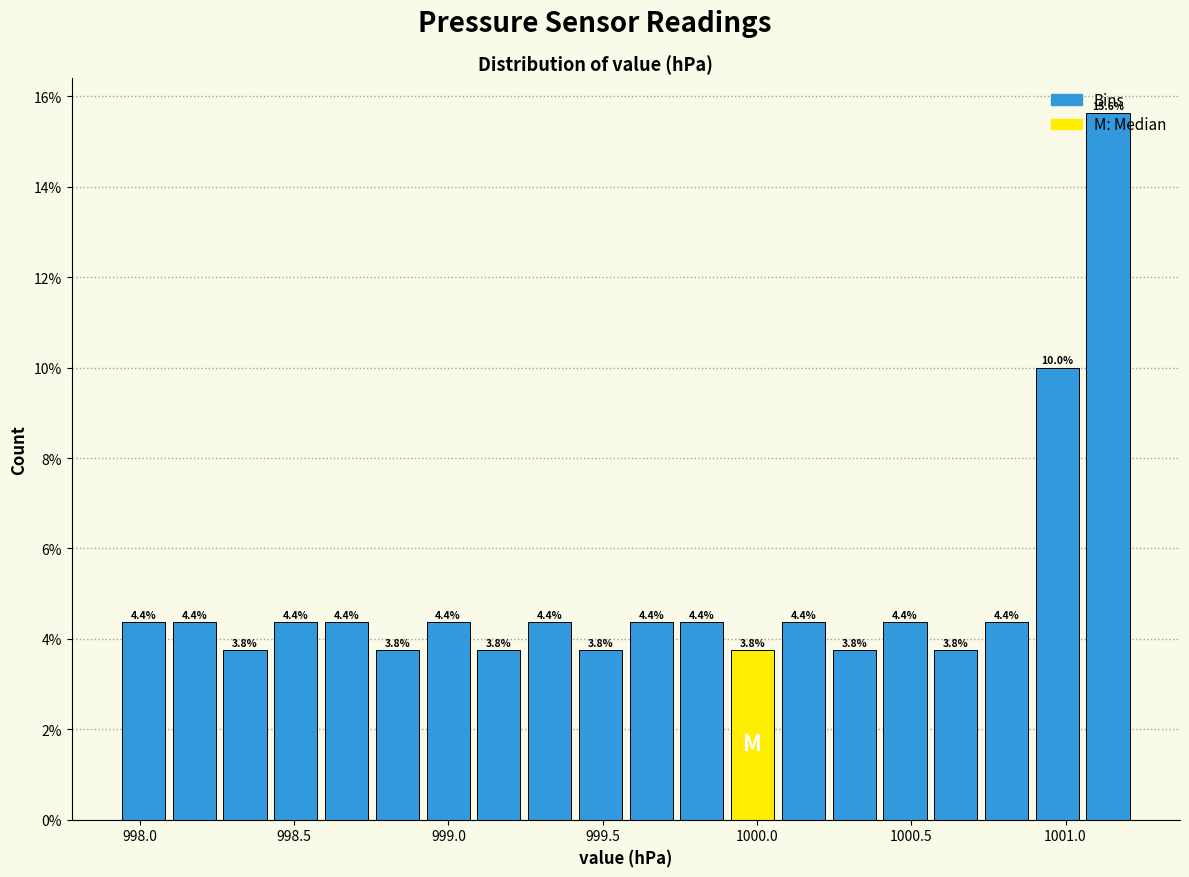

Read against the x-axis, roughly where is the centre of the tallest bar?

1001.15